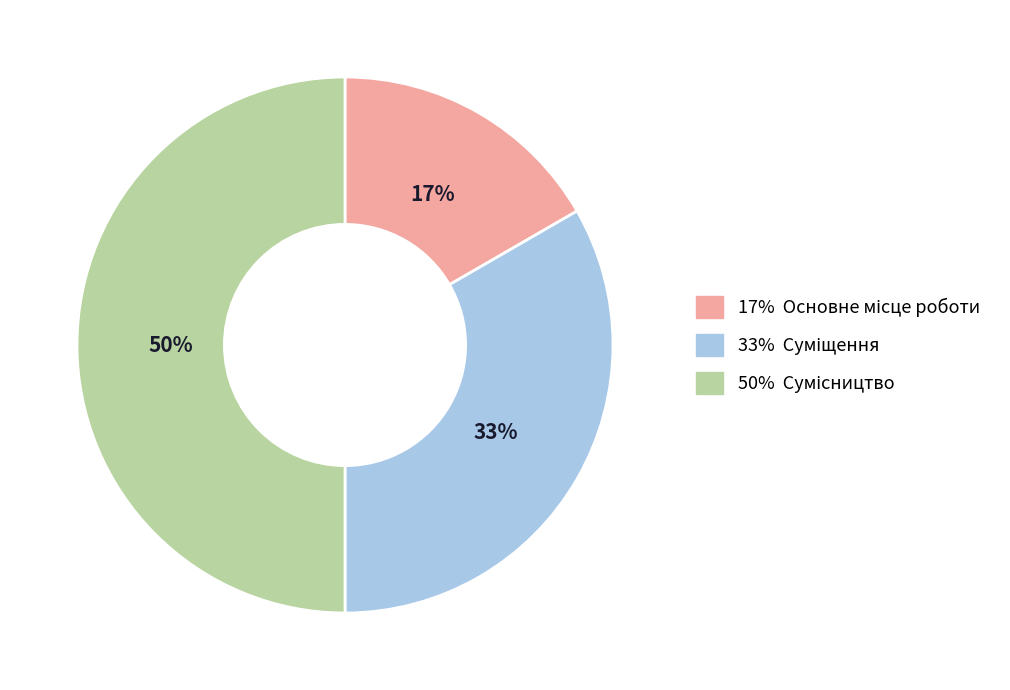

To the nearest percent, what is the average slice percentage?

33%